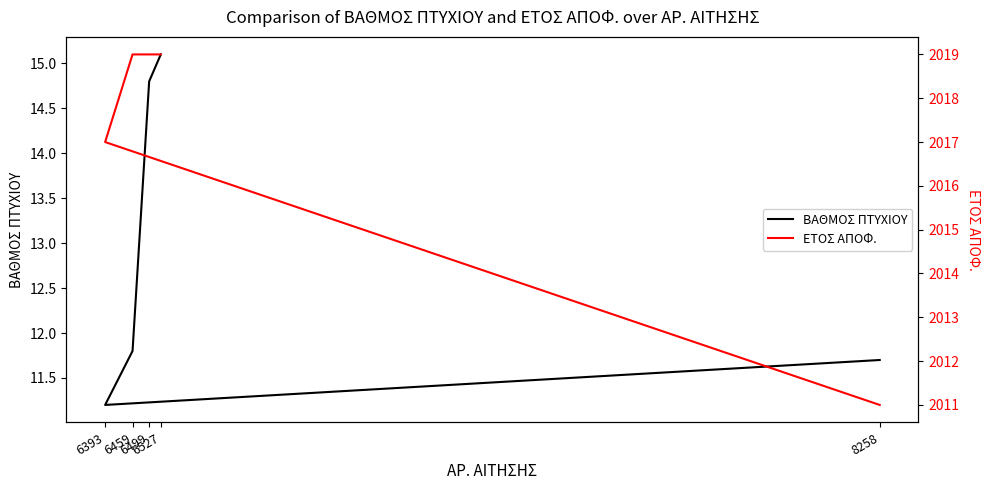

Is it true that ΒΑΘΜΟΣ ΠΤΥΧΙΟΥ equals 15.1 at 6527?

True